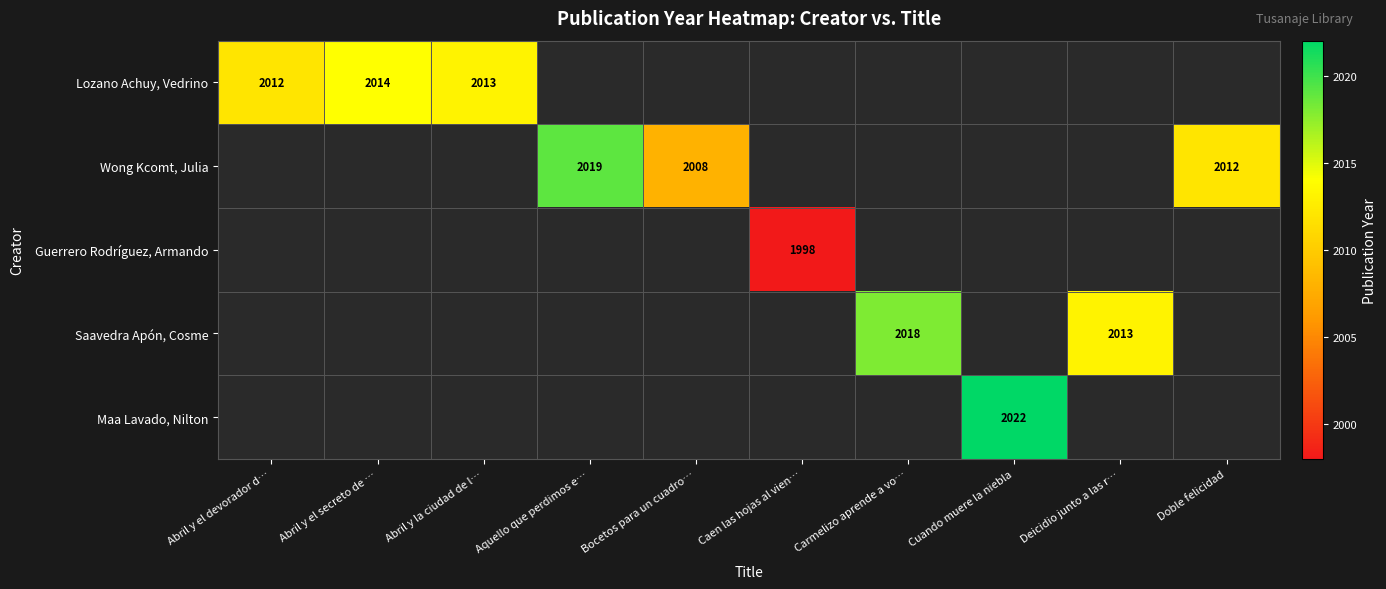

The value of Wong Kcomt, Julia at Doble felicidad is 1269. True or false?

False